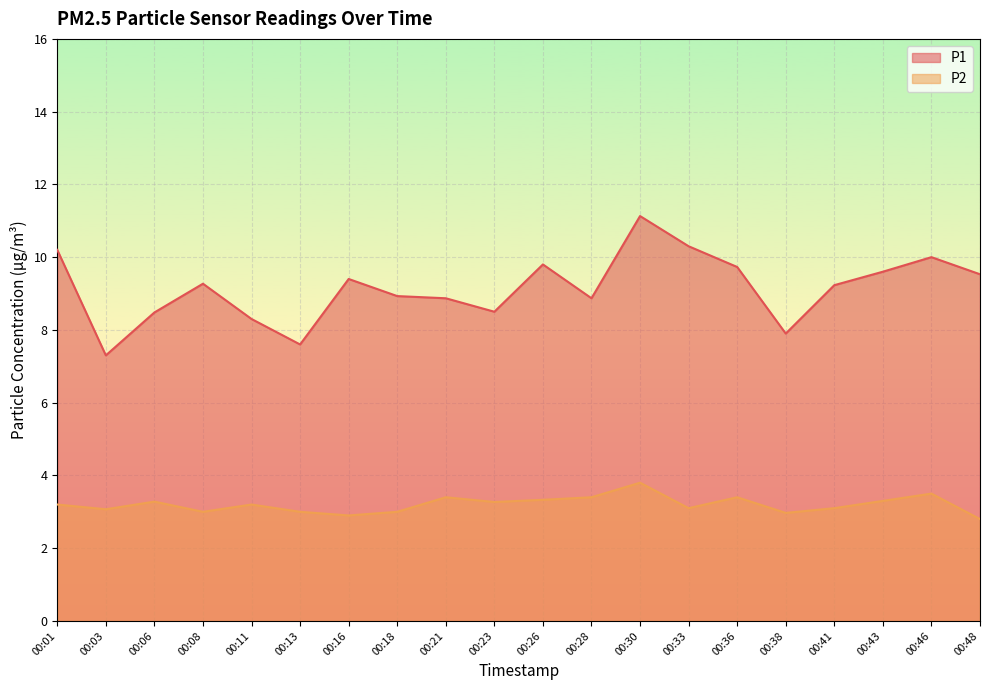

Between 00:06 and 00:08, which series saw the biggest shift?

P1